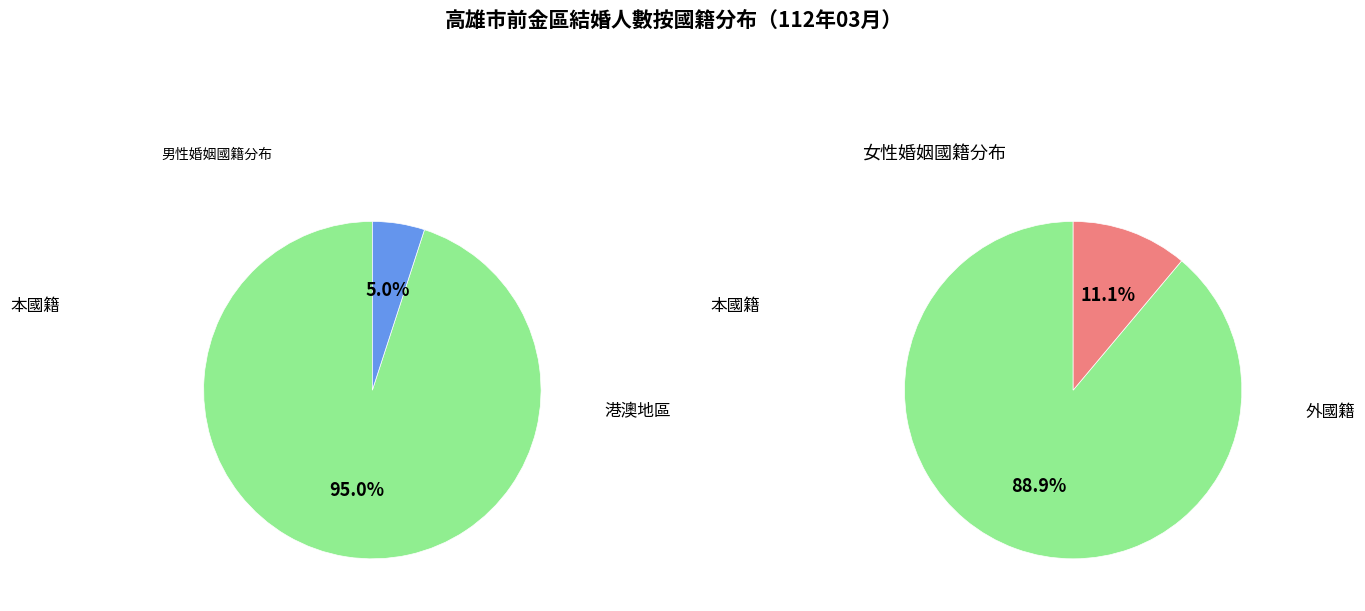

Which series changed the most between 男 (總計) and 女 (總計)?

本國籍